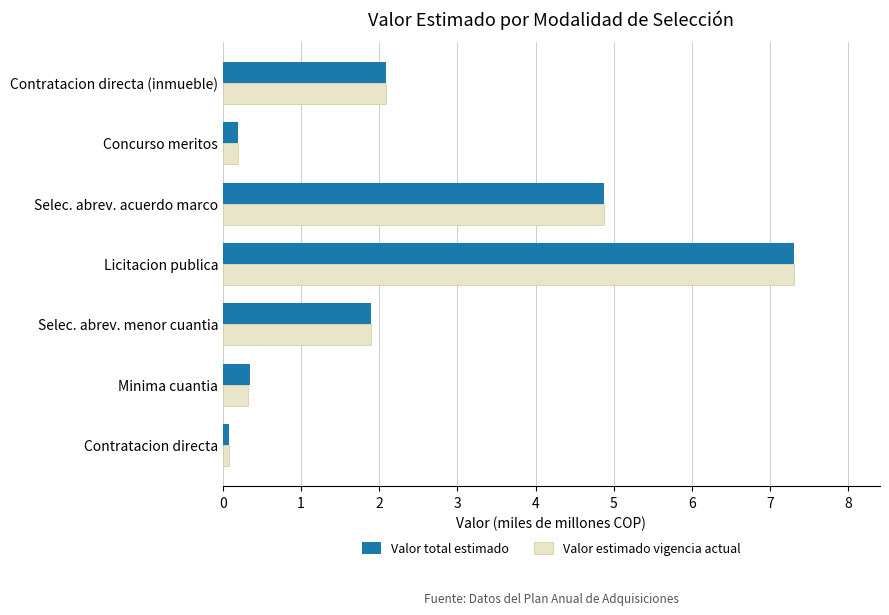

What is the sum of all Valor estimado vigencia actual values?

16.8